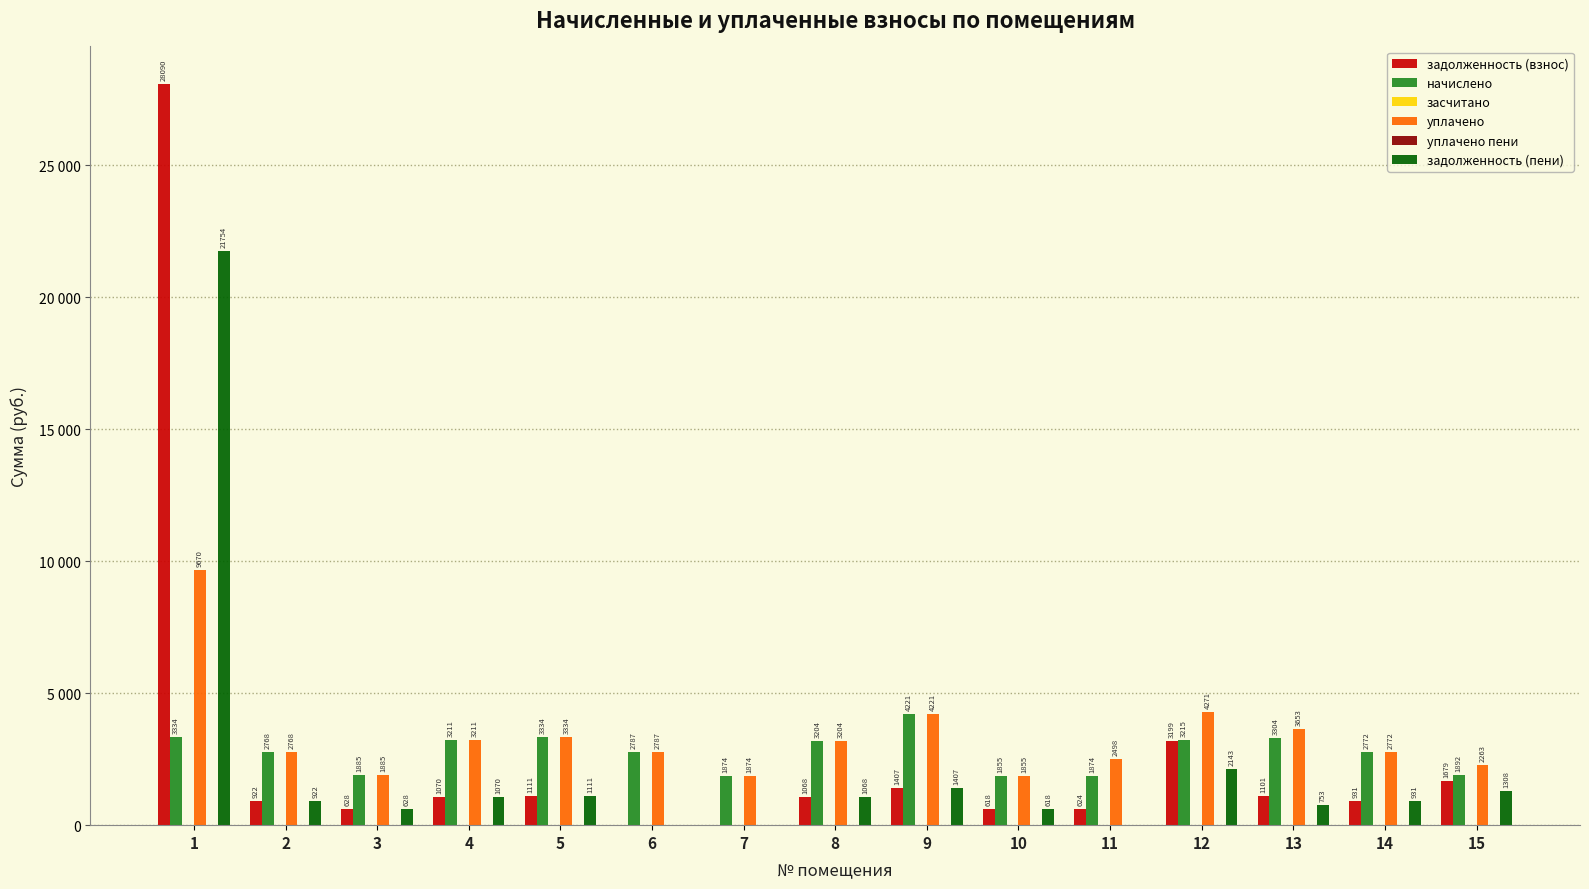

What is the difference between the highest and lowest values at 1?

28090.0